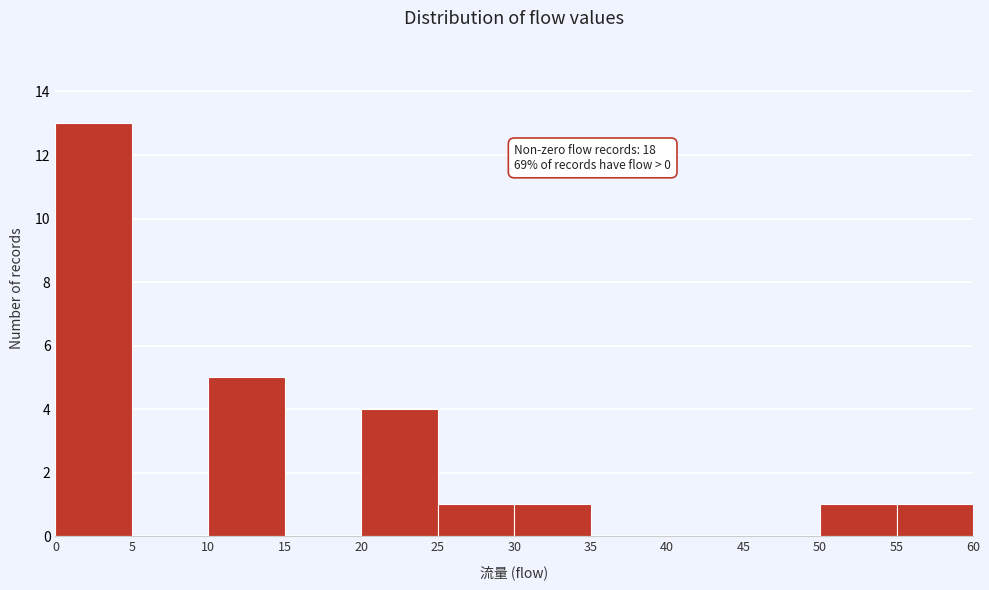

Over which range of the x-axis is the bar tallest?

0 to 5